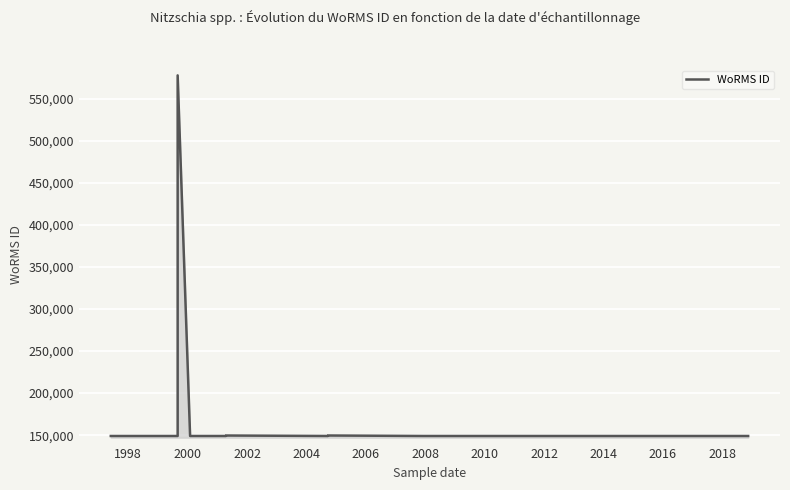

True or false: the data has more than 0 interior local peaks.

True